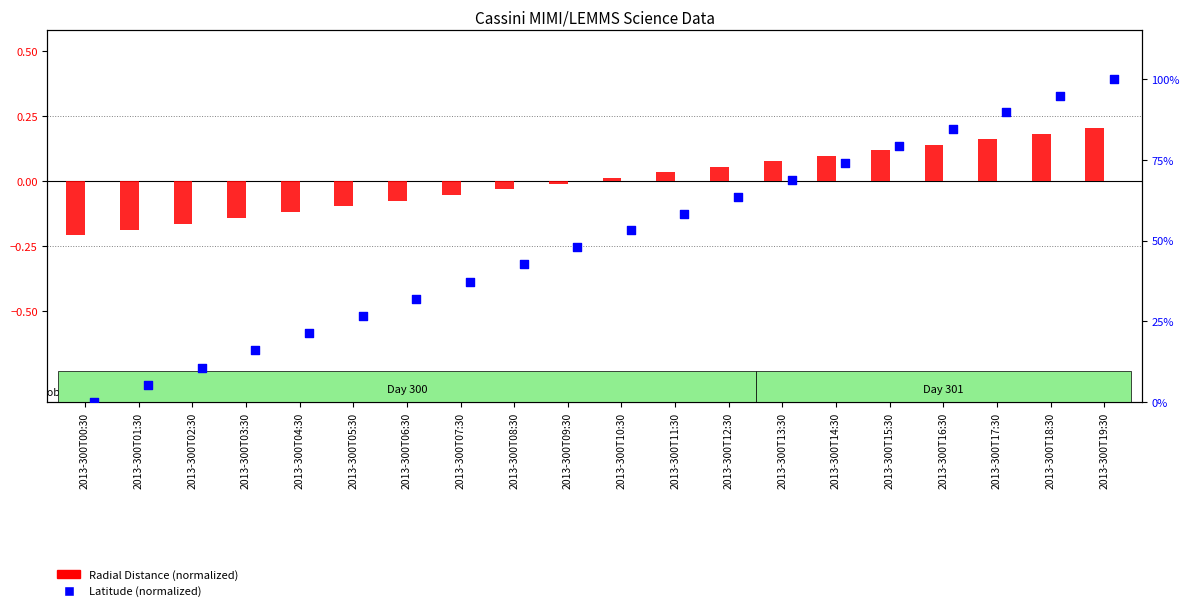

Which series reaches the maximum Y coordinate?

Latitude (normalized)